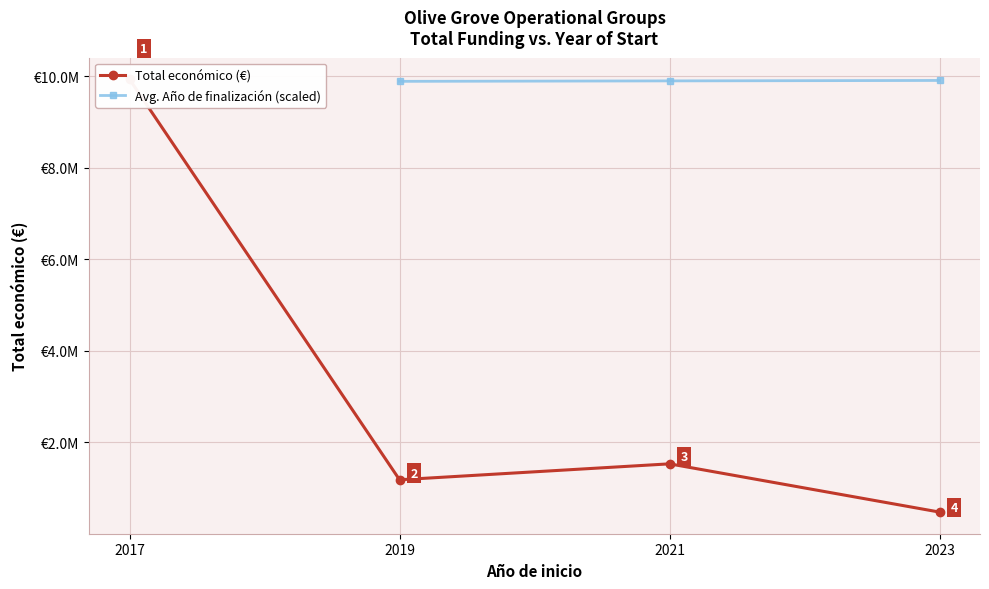

At 2017, list the series in order from smallest to largest.

Total económico (€), Avg. Año de finalización (scaled)